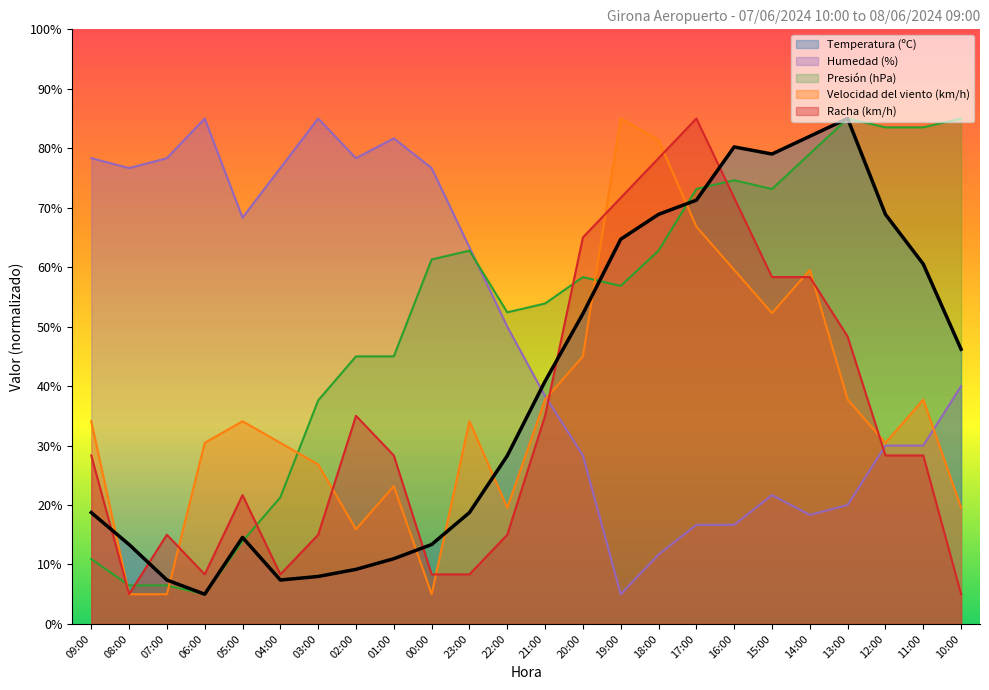

What is the difference between the highest and lowest values at 13:00?

65.0